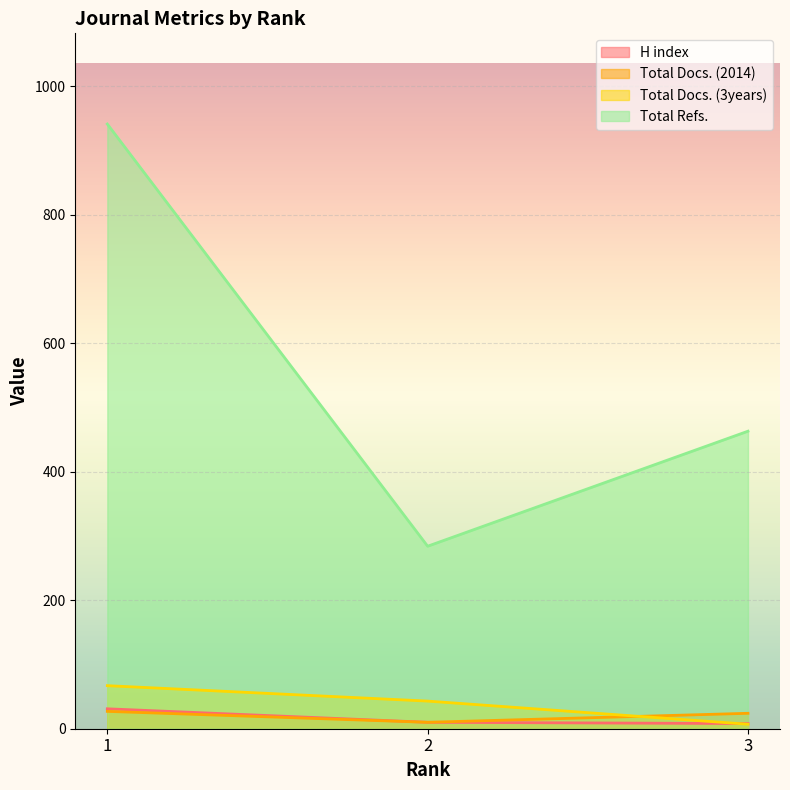

The Total Docs. (2014) series shows 15 at 3. True or false?

False